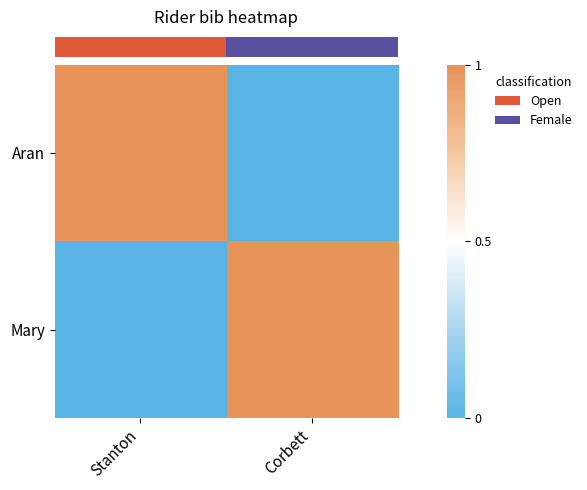

What is the total value across all series at Stanton?

1